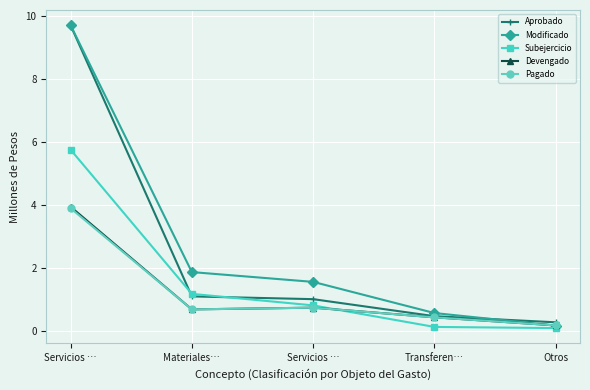

Is this an area chart (filled region under the line)?

No